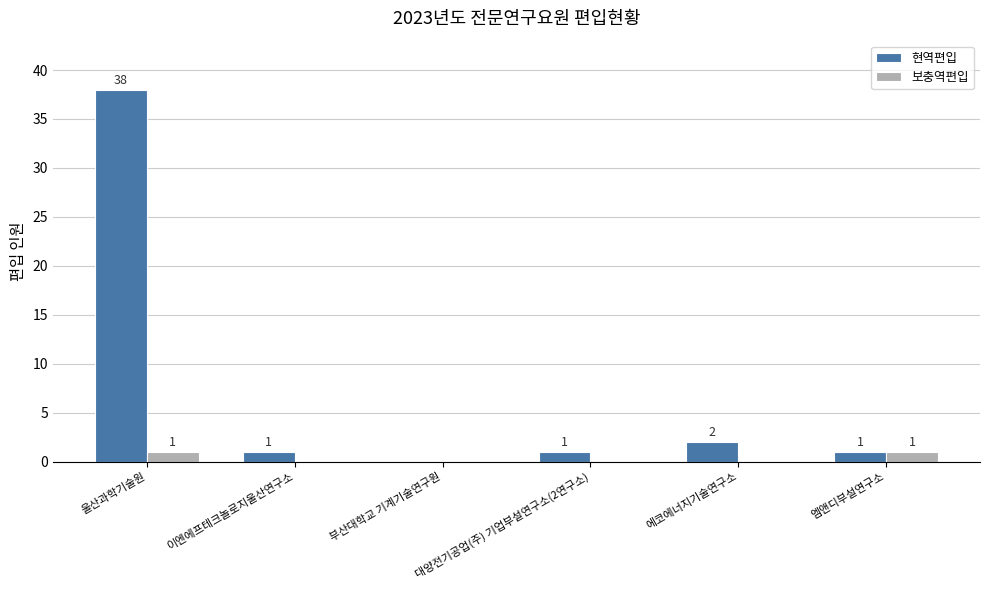

How many positive values does the 현역편입 series have?

5